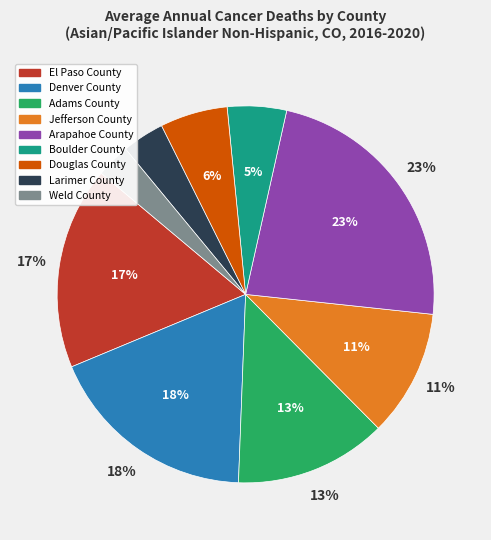

Count the number of slices in the pie.

9